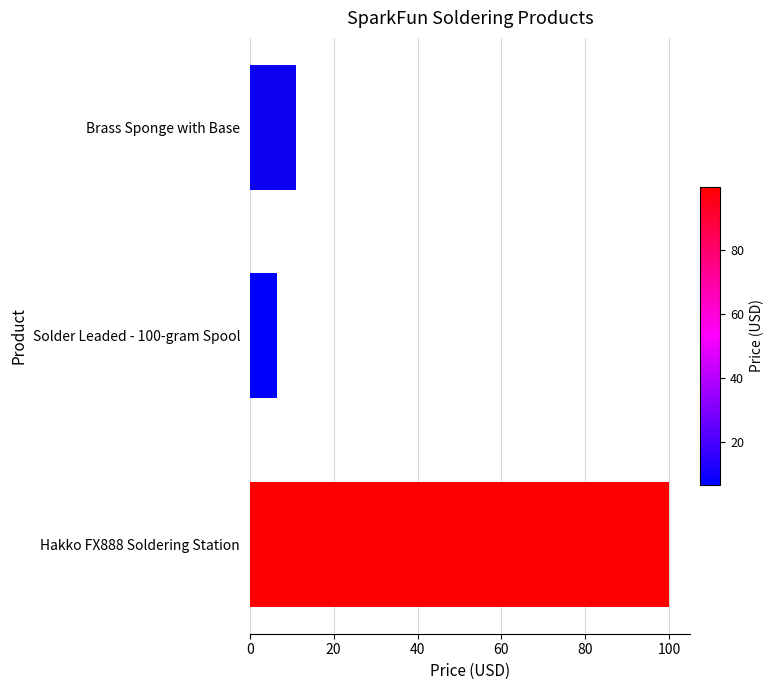

What is the sum of all values?

117.4